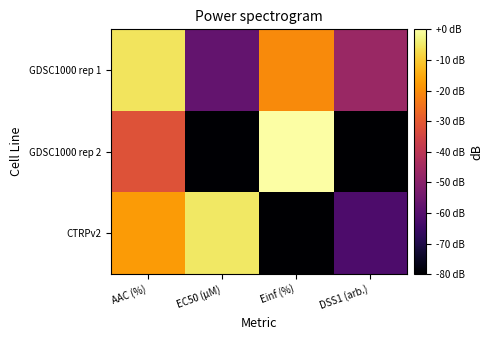

At which category is the sum across all series the highest?

AAC (%)